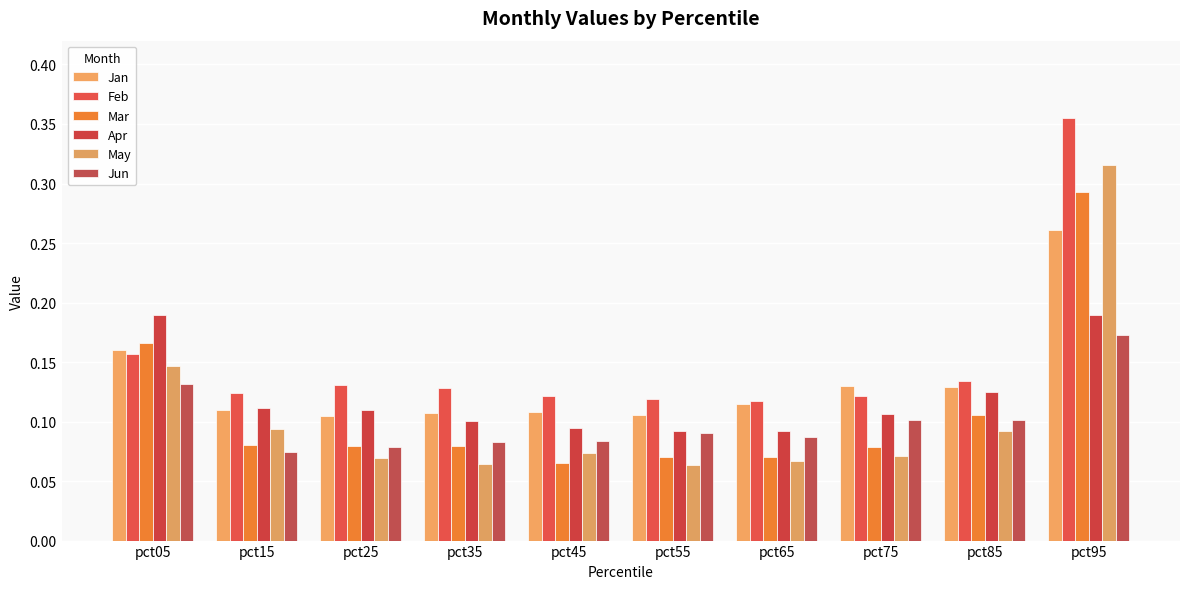

Which series has the widest spread of values?

May